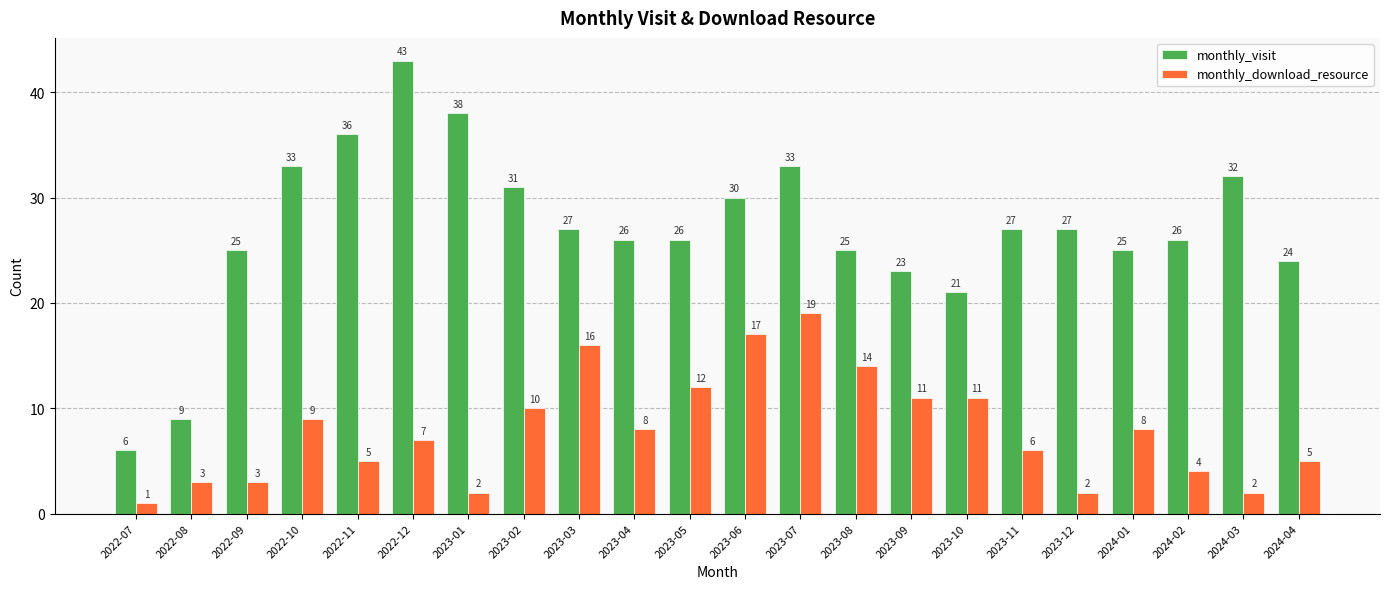

Reading left to right, list all the values displayed in this chart.

monthly_visit: 2022-07=6	2022-08=9	2022-09=25	2022-10=33	2022-11=36	2022-12=43	2023-01=38	2023-02=31	2023-03=27	2023-04=26	2023-05=26	2023-06=30	2023-07=33	2023-08=25	2023-09=23	2023-10=21	2023-11=27	2023-12=27	2024-01=25	2024-02=26	2024-03=32	2024-04=24
monthly_download_resource: 2022-07=1	2022-08=3	2022-09=3	2022-10=9	2022-11=5	2022-12=7	2023-01=2	2023-02=10	2023-03=16	2023-04=8	2023-05=12	2023-06=17	2023-07=19	2023-08=14	2023-09=11	2023-10=11	2023-11=6	2023-12=2	2024-01=8	2024-02=4	2024-03=2	2024-04=5